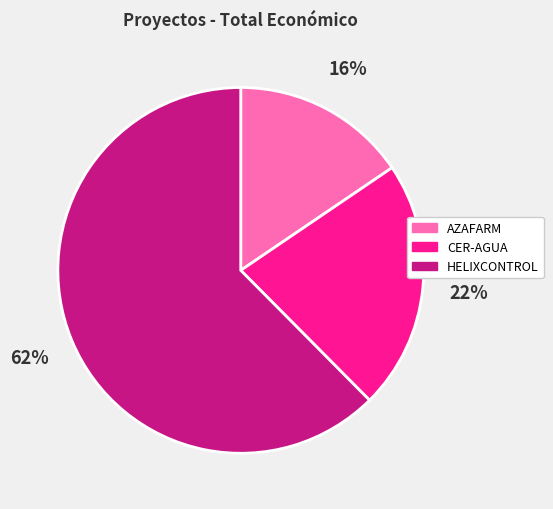

Between AZAFARM and CER-AGUA, which is larger?

CER-AGUA